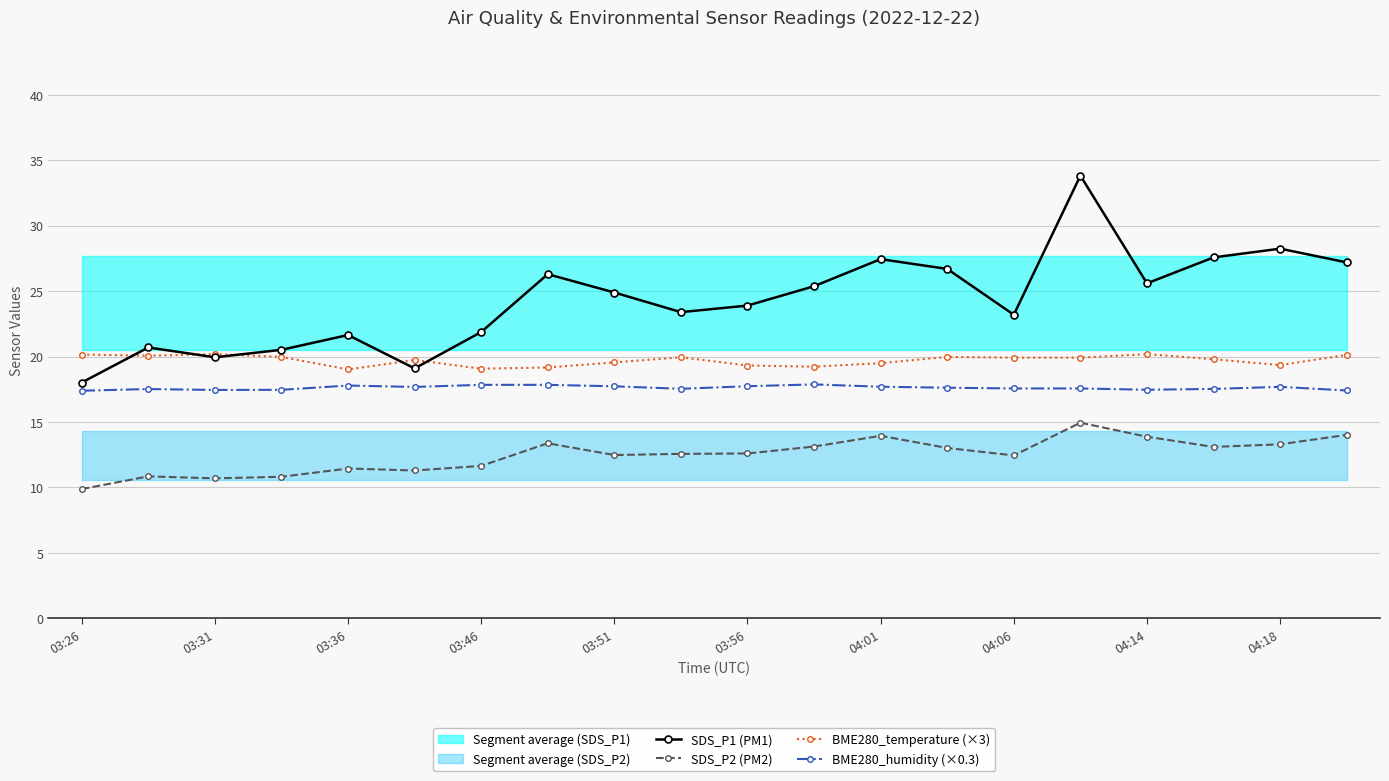

Rank the series by their average value, from highest to lowest.

SDS_P1 (PM1), BME280_temperature (×3), BME280_humidity (×0.3), SDS_P2 (PM2)